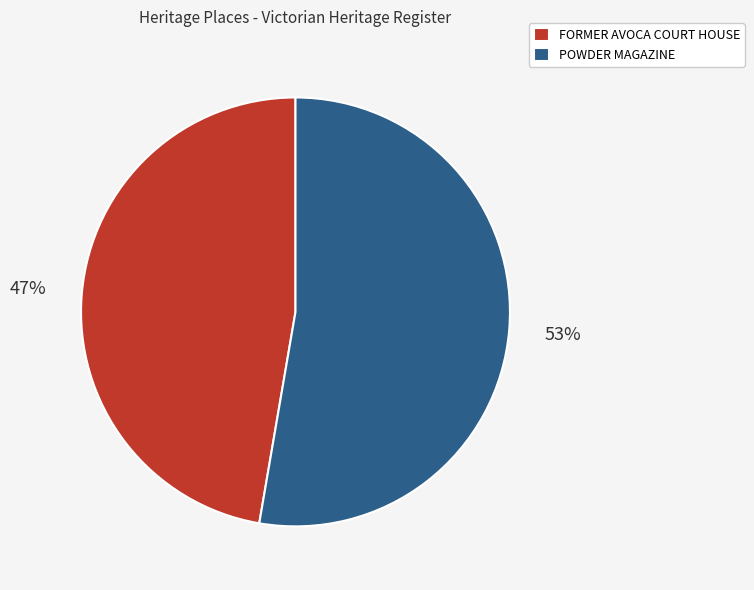

What percentage is the FORMER AVOCA COURT HOUSE slice, to the nearest percent?

47%